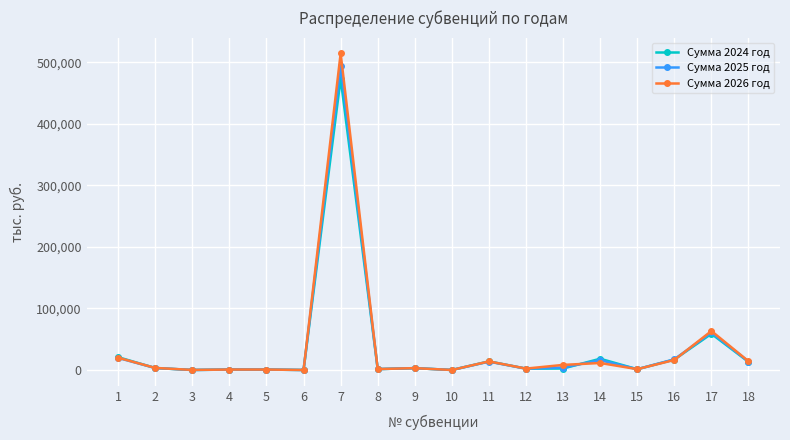

What is the maximum value shown in the chart?

514184.6